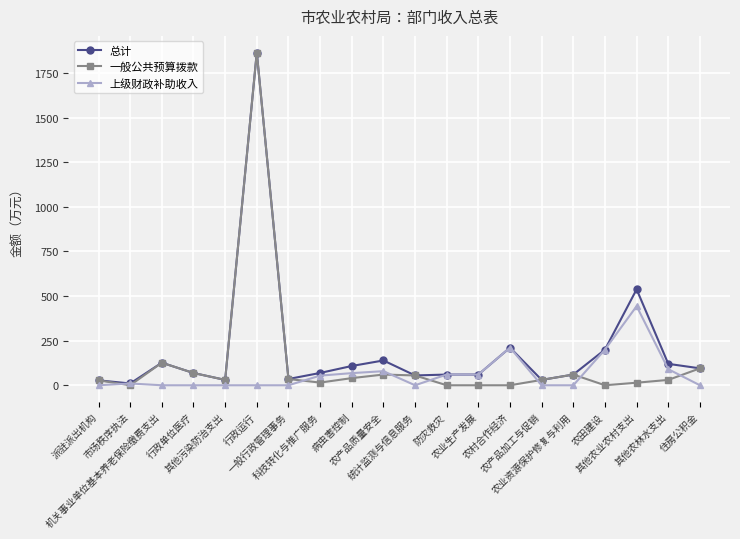

Read the 一般公共预算拨款 value at 科技转化与推广服务.

15.0